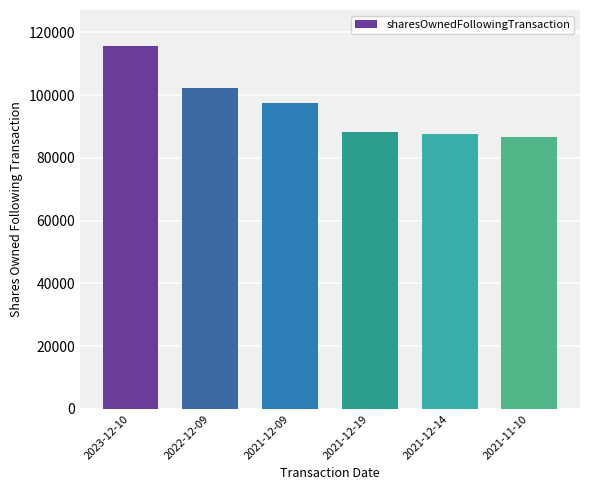

Reading left to right, extract all data points from this chart.

115601	102142	97641	88338	87639	86561